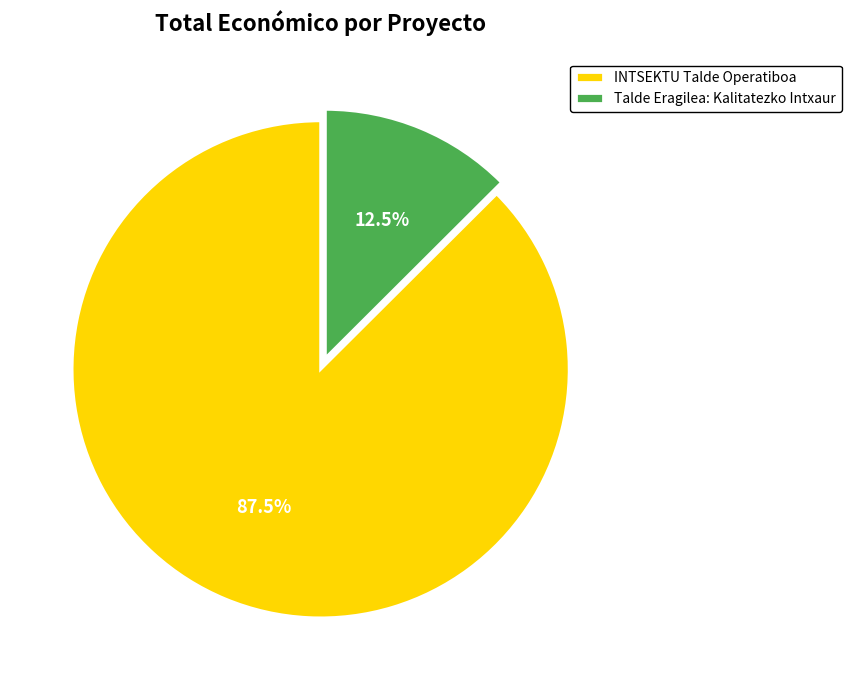

Combined, what portion of the pie is INTSEKTU Talde Operatiboa and Talde Eragilea: Kalitatezko Intxaur?

100.0%